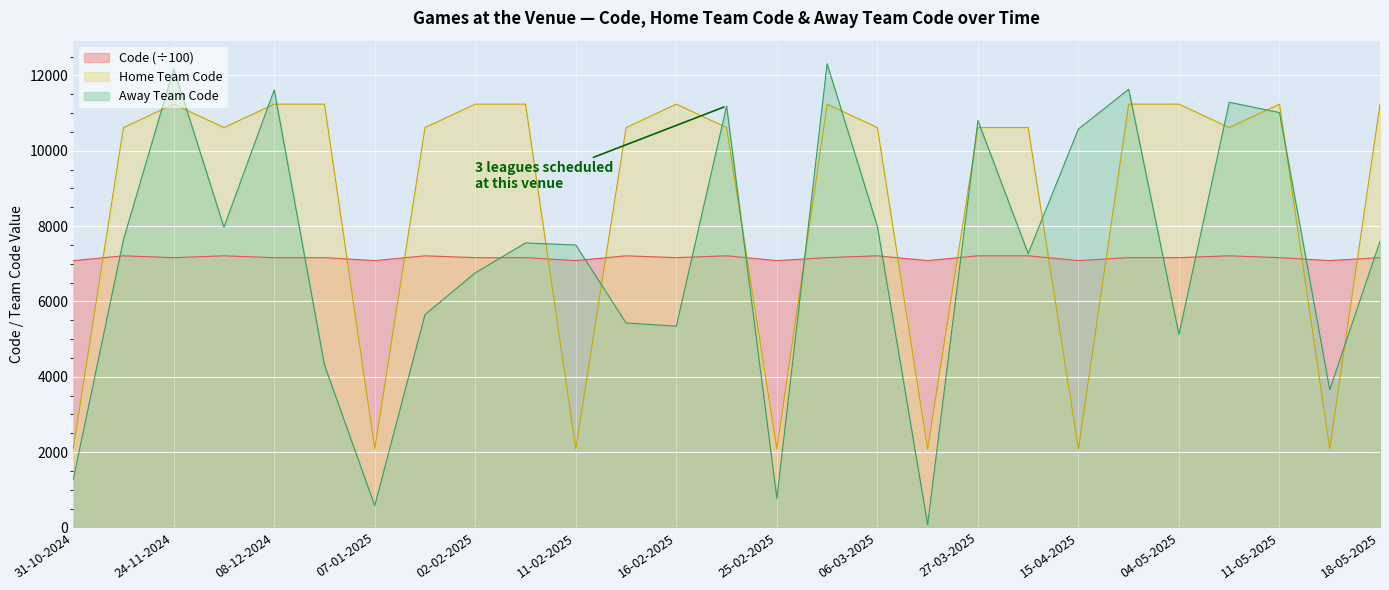

At which category does Home Team Code reach its first local peak?

24-11-2024